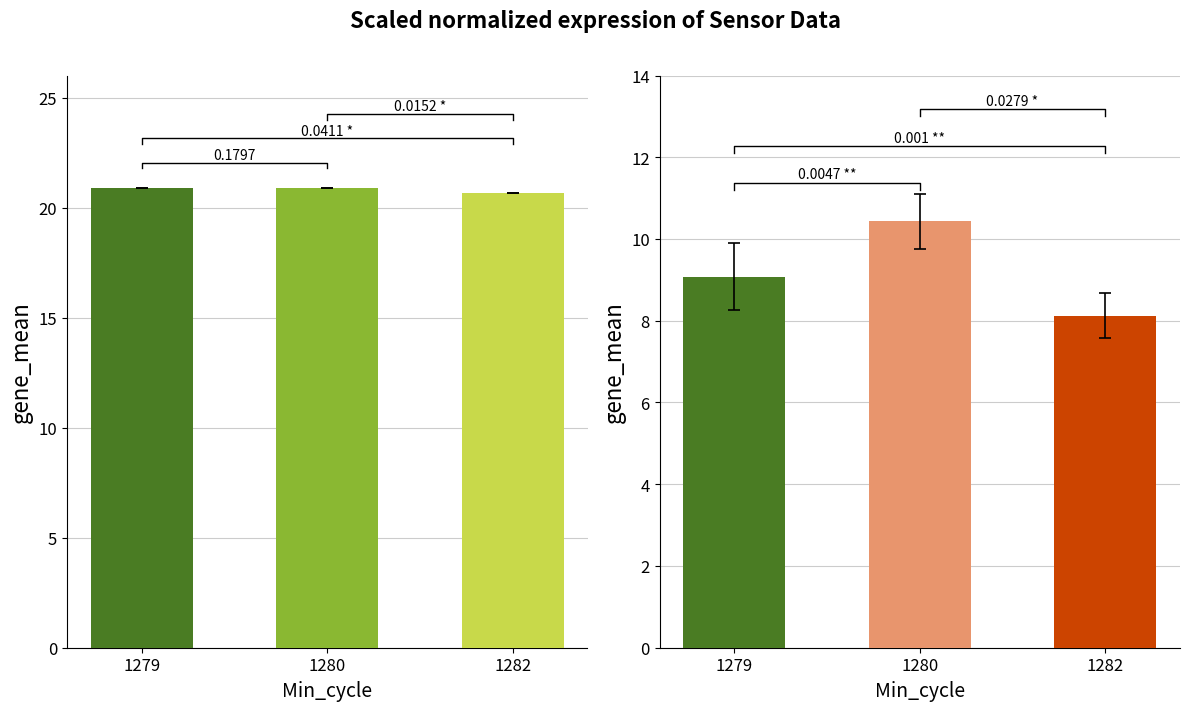

Reading left to right, list all the values displayed in this chart.

BME280_temperature: 1279=20.9	1280=20.9	1282=20.7
SDS_P1: 1279=9.1	1280=10.4	1282=8.1